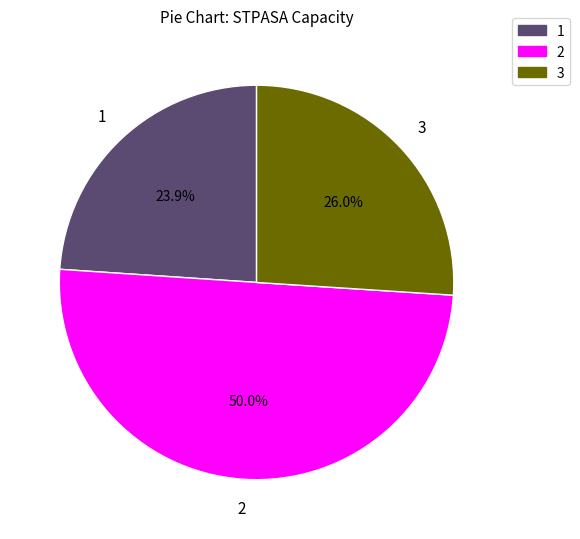

Rank the categories by value from lowest to highest.

1, 3, 2